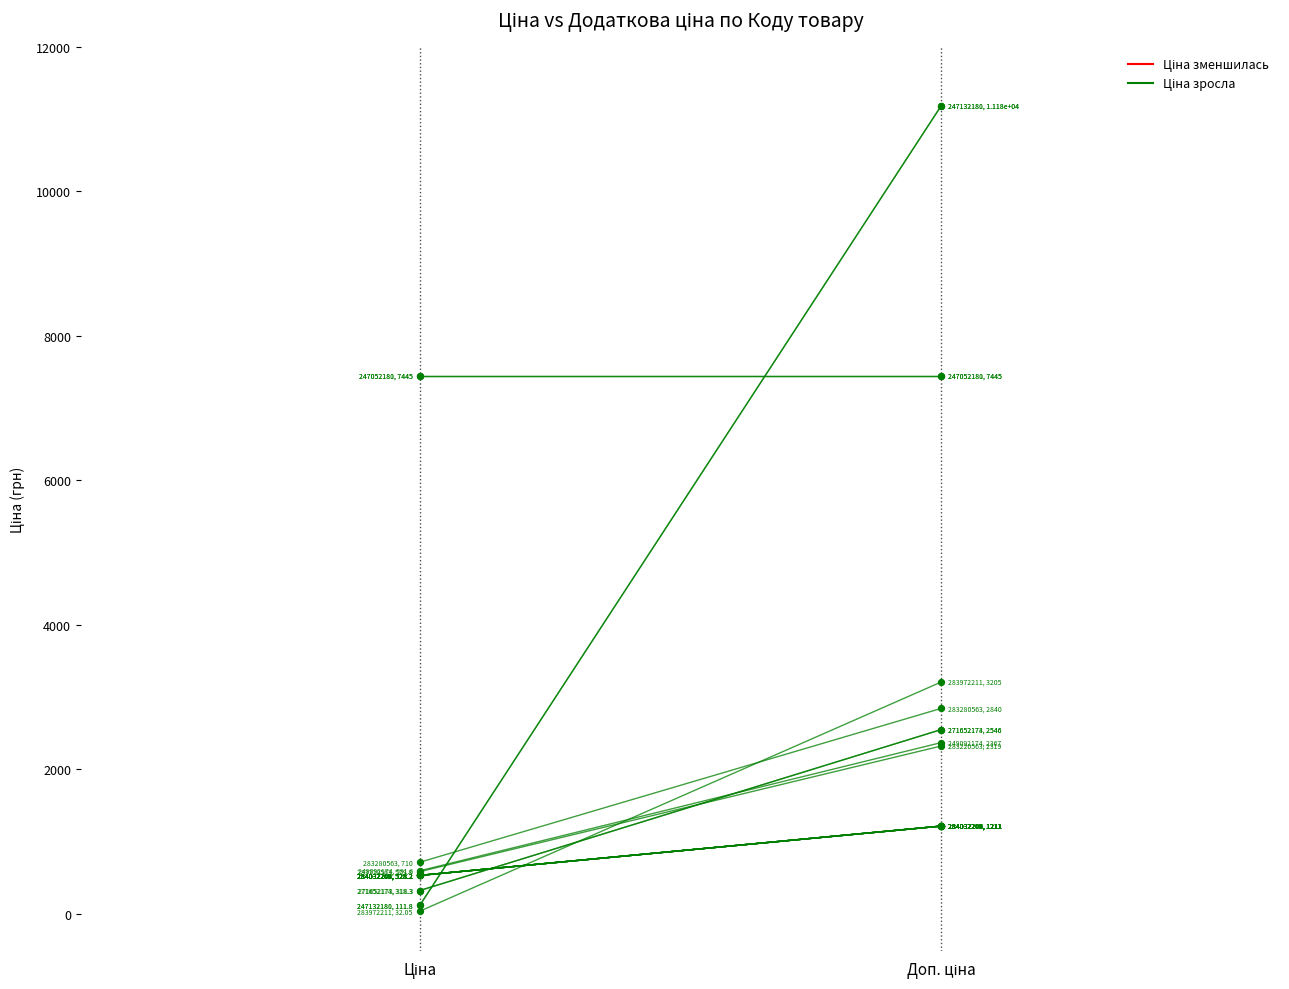

Which series contains the highest Y value?

Доп. ціна